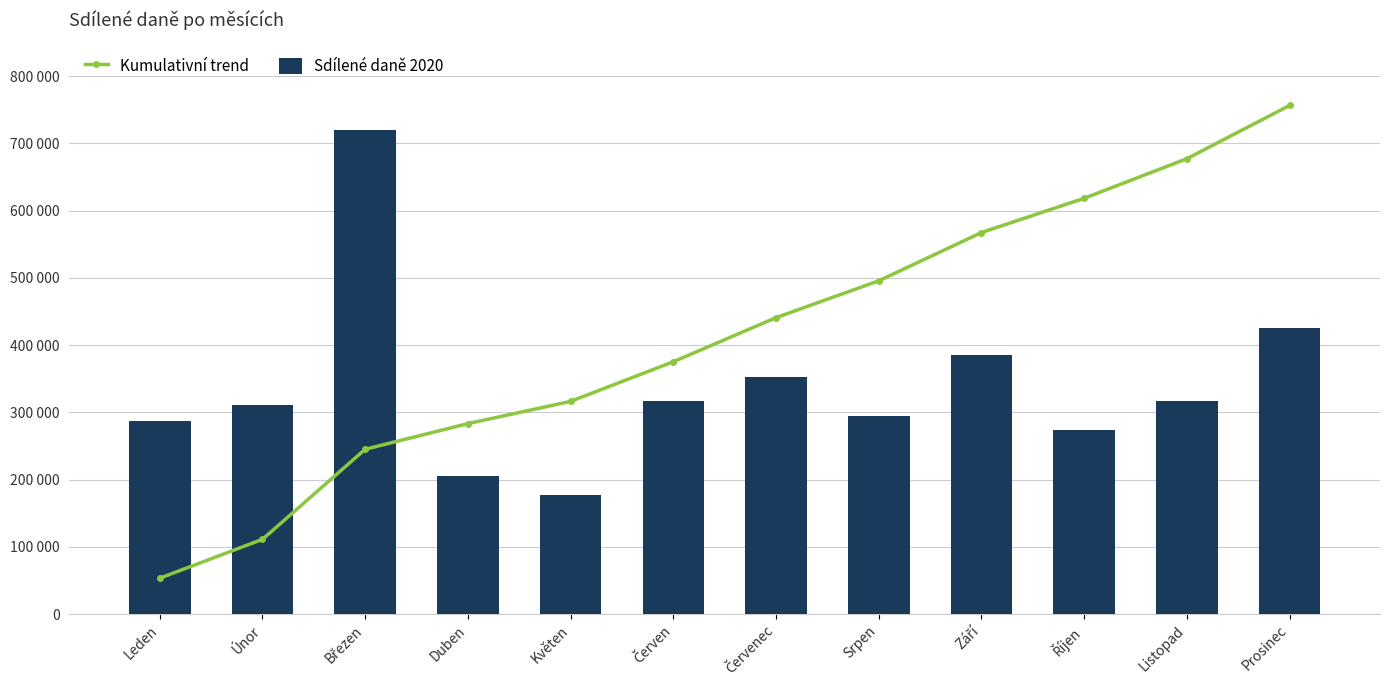

What is the approximate value of Kumulativní trend at Červen?

375379.1